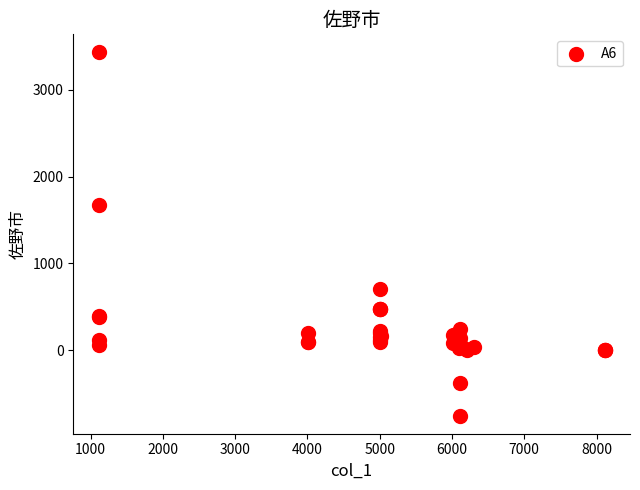

What Y value in the scatter plot is closest to 1338?

1672